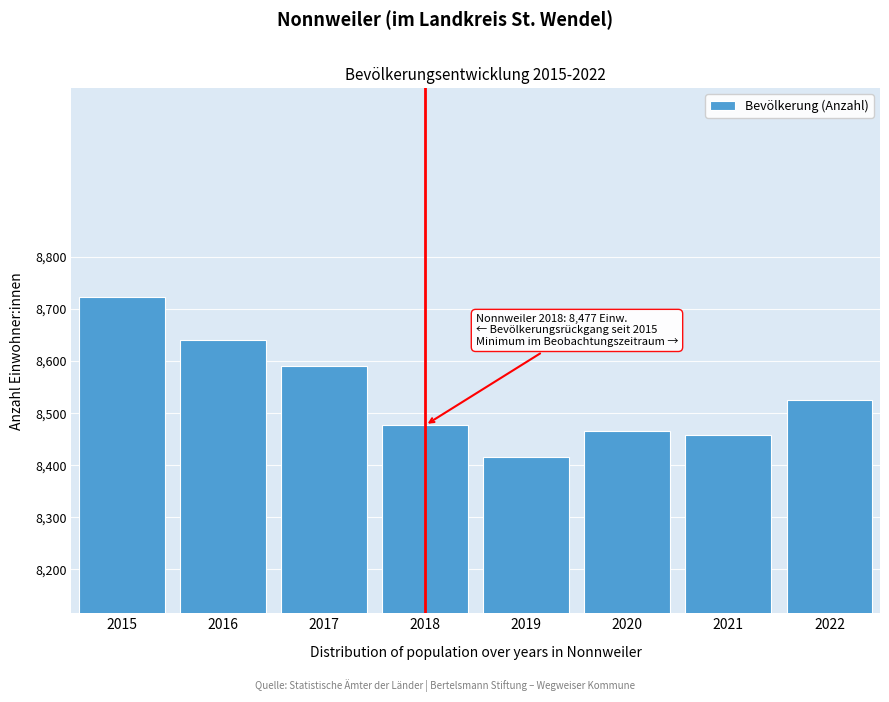

Reading left to right, transcribe all the data shown in this chart.

8724	8641	8590	8477	8416	8466	8458	8526